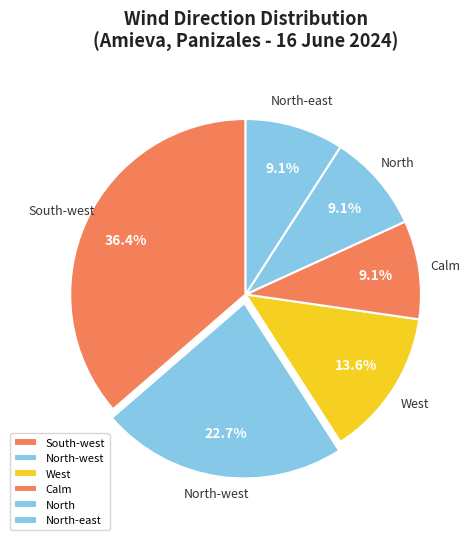

Count the number of slices in the pie.

6